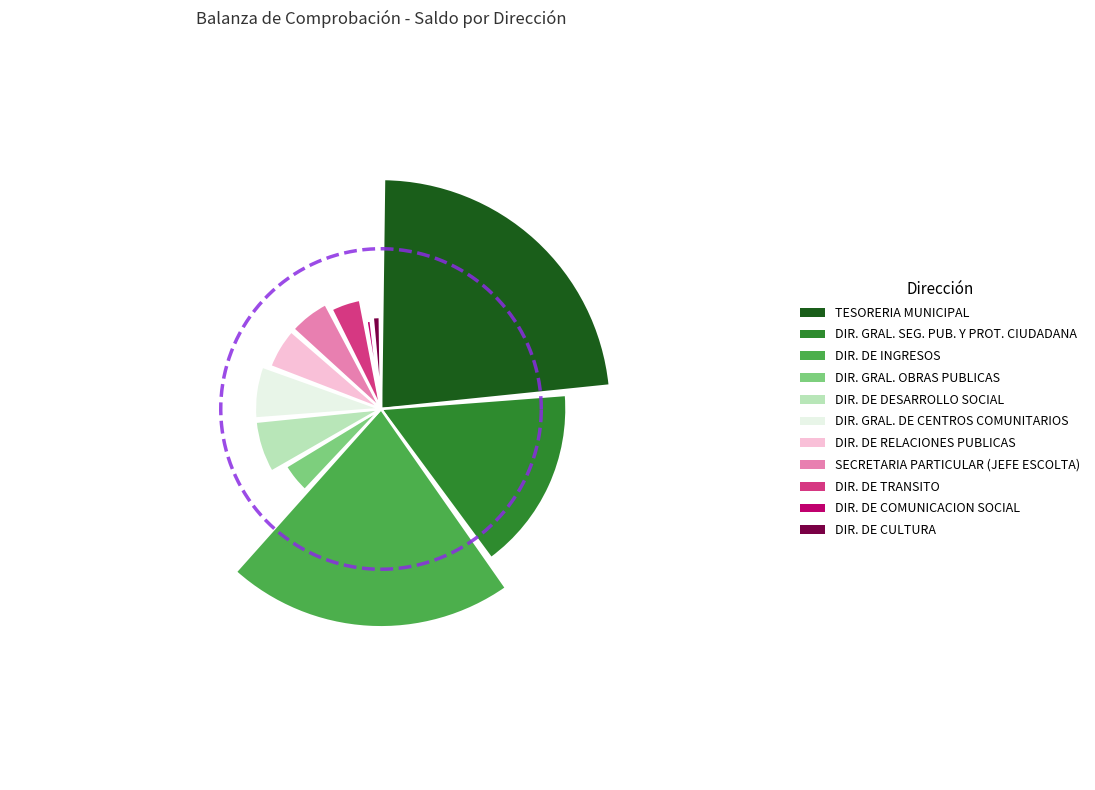

Count the number of slices in the pie.

11